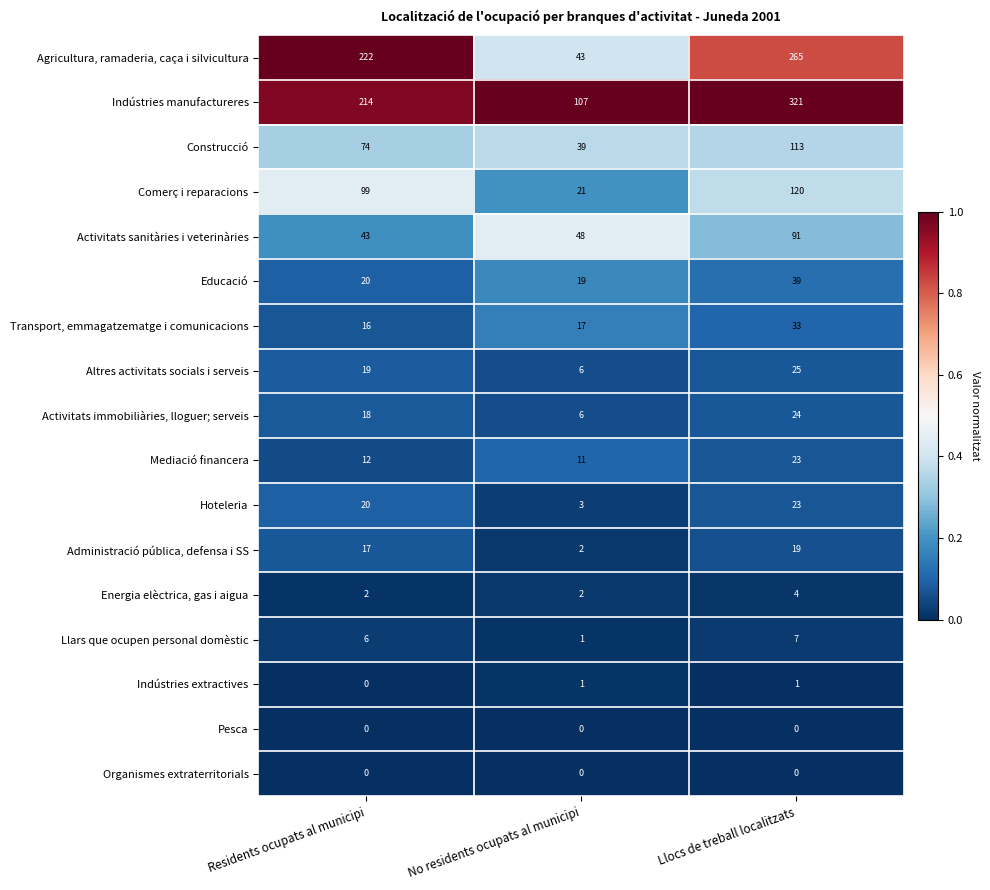

What is the lowest value of the Agricultura, ramaderia, caça i silvicultura series?

43